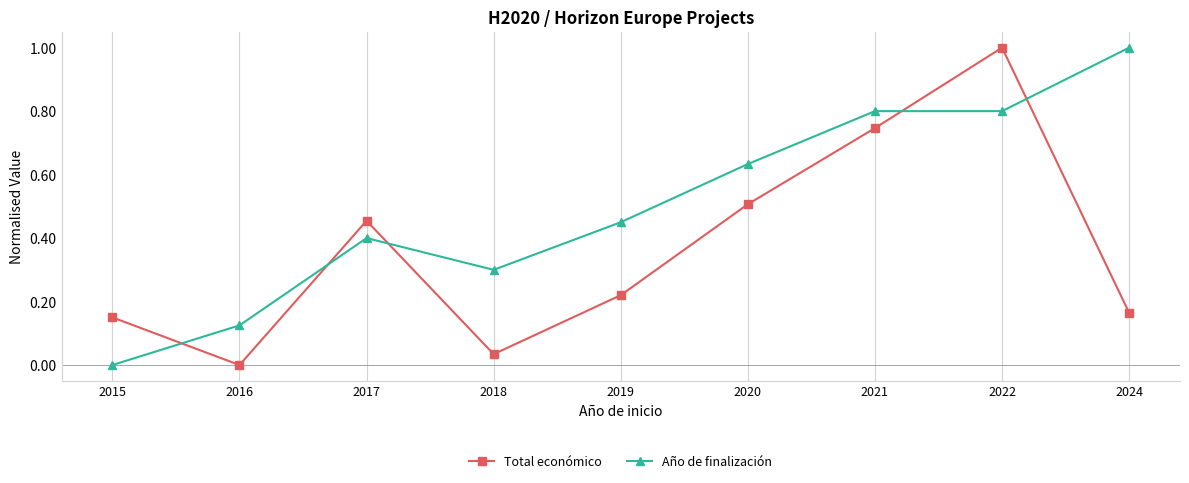

Between 2016 and 2022, which series saw the biggest shift?

Total económico